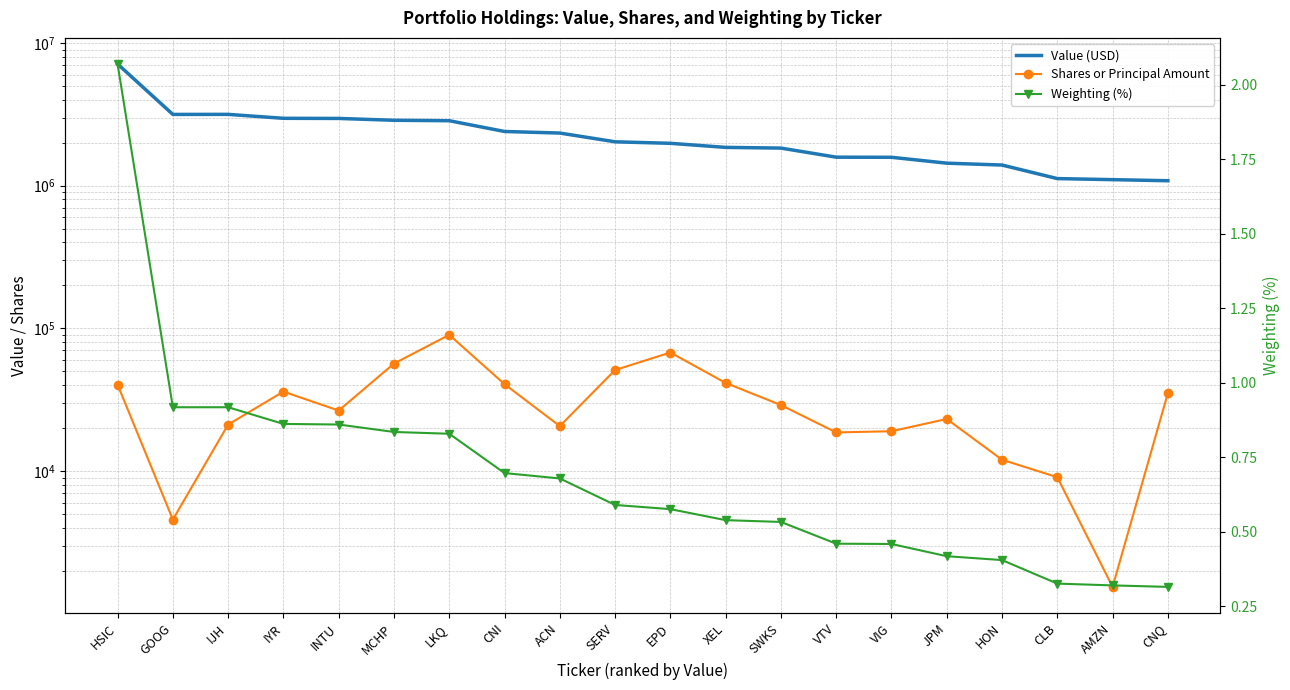

In Value (USD), how many points are lower than both neighbors (excluding endpoints)?

1